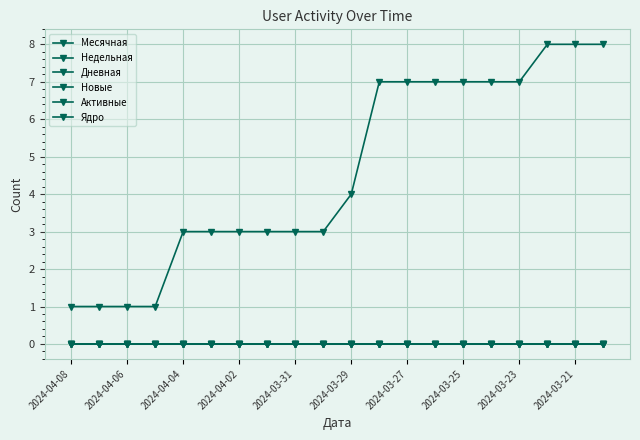

True or false: Дневная and Месячная intersect in this chart.

False